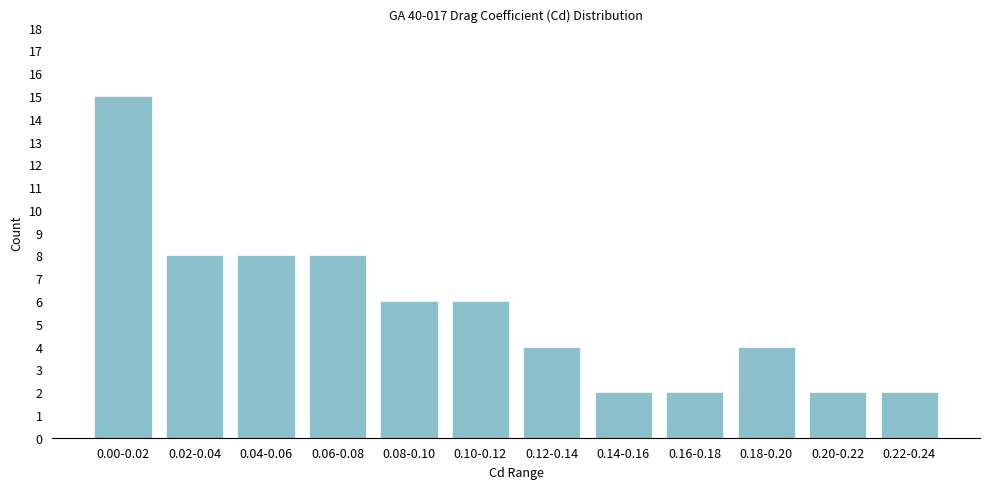

Reading right to left, extract all data points from this chart.

2	2	4	2	2	4	6	6	8	8	8	15